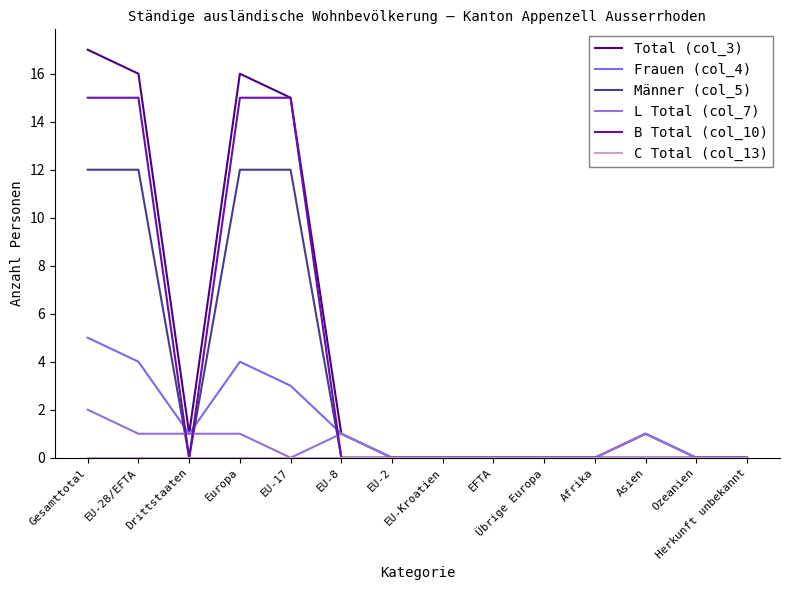

Which series has the largest range (max minus min)?

Total (col_3)